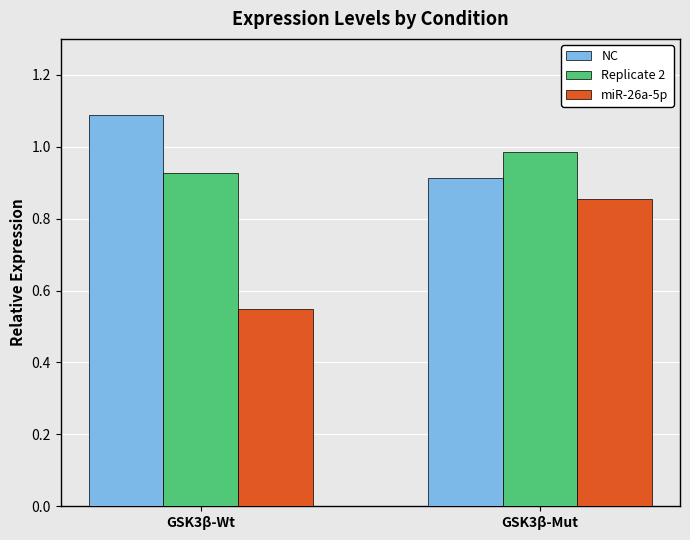

How many bars are there in total?

6